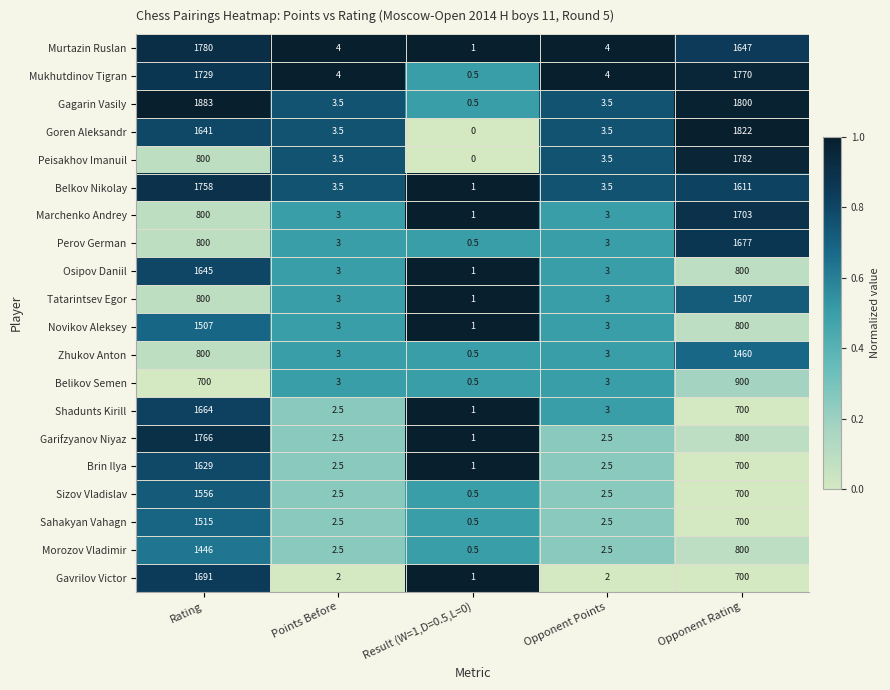

At which label does Gavrilov Victor reach its peak?

Rating